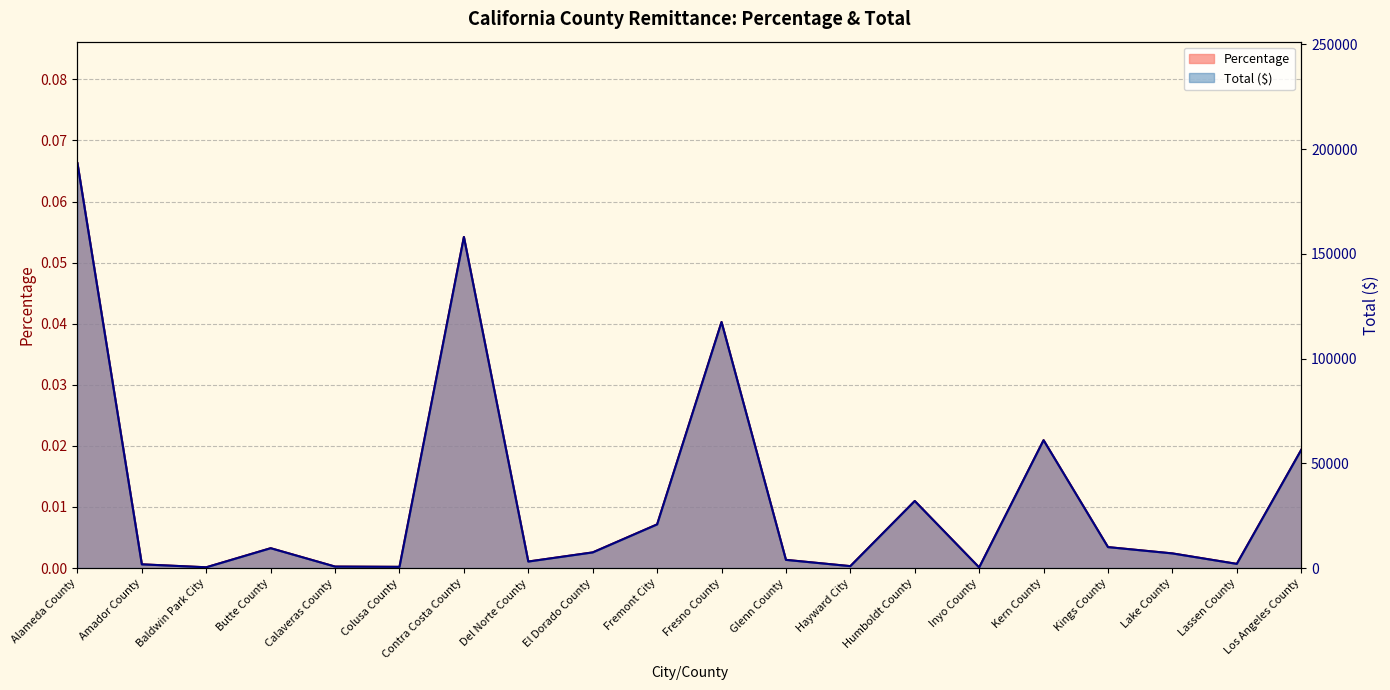

What position from the right is Los Angeles County?

1